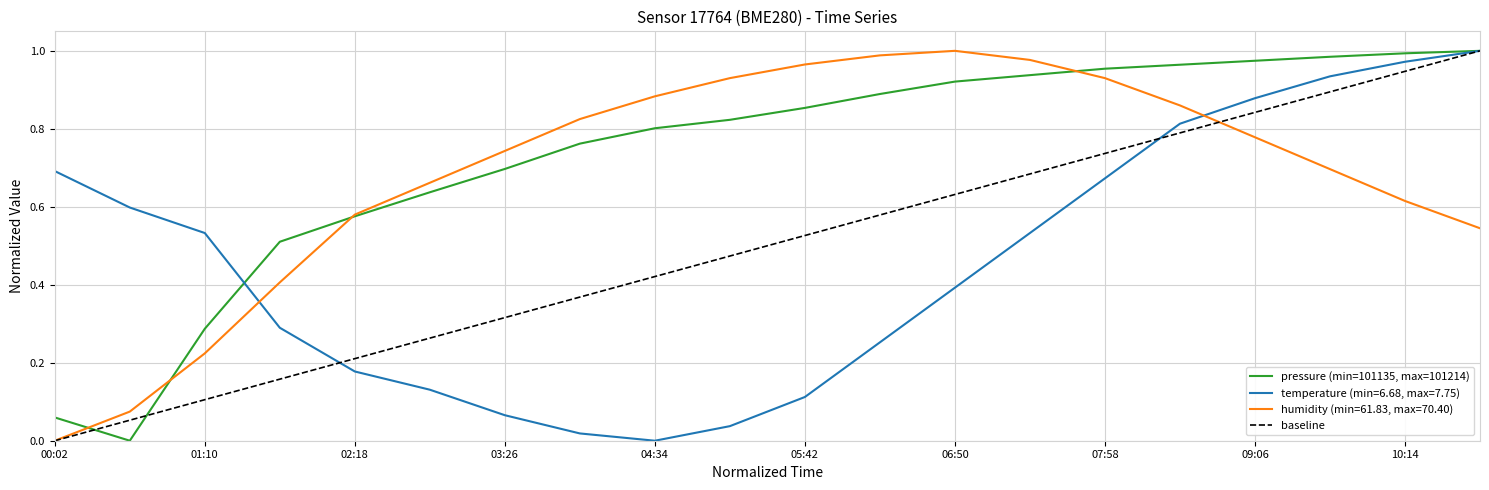

Where is temperature nearest to the value 0?

04:34